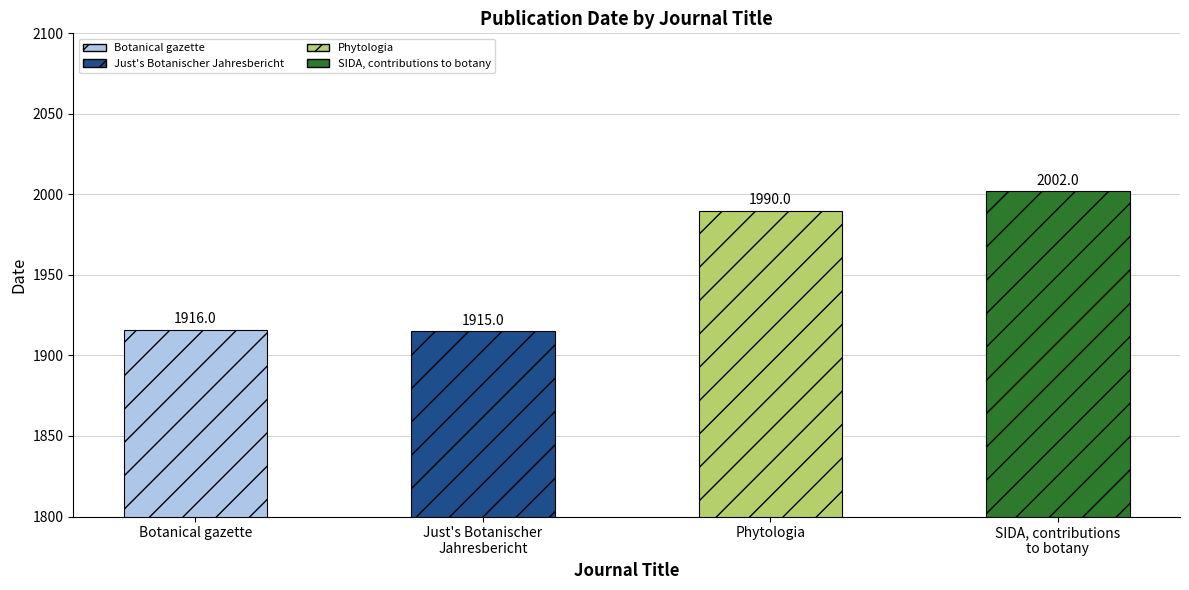

What is the difference between the maximum and minimum values?

87